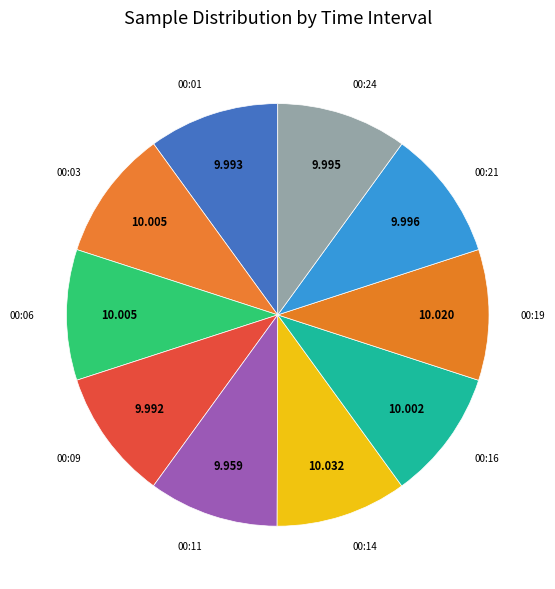

How many segments does this pie chart have?

10